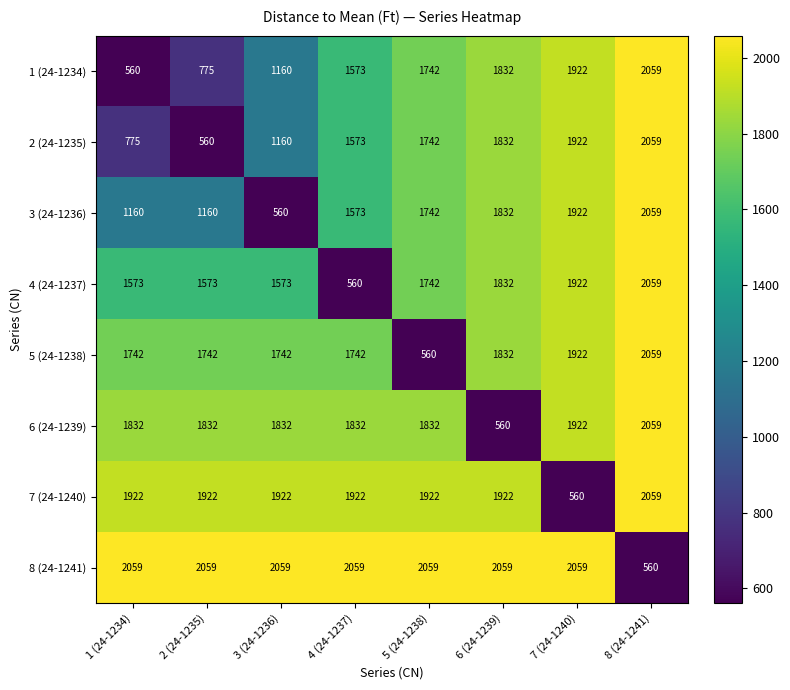

The 8 (24-1241) series shows 1258 at 6 (24-1239). True or false?

False